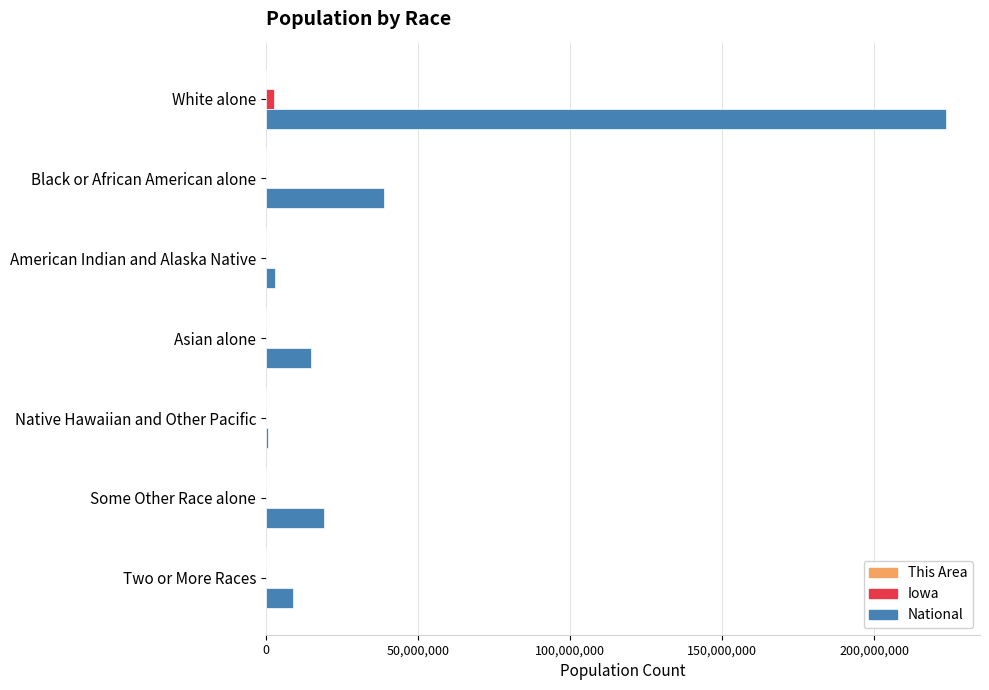

How many categories are shown in the chart?

7